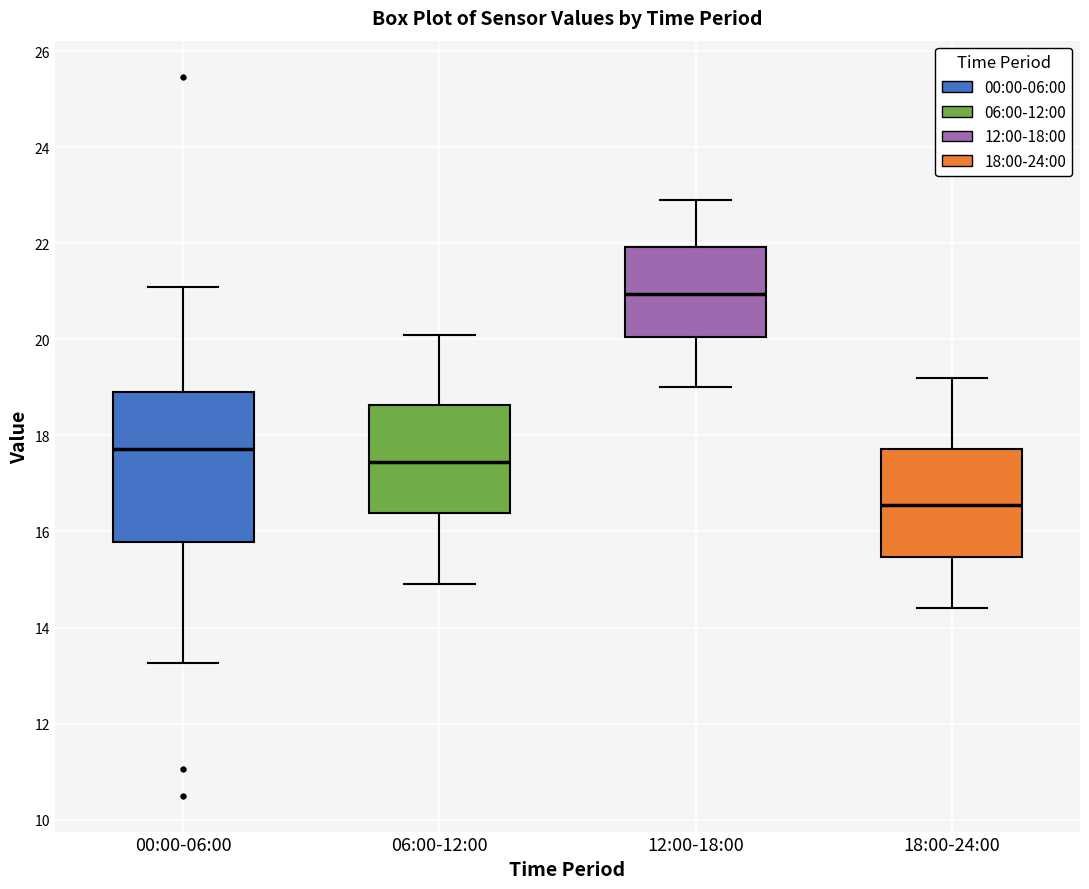

Which box's median line is the highest?

12:00-18:00